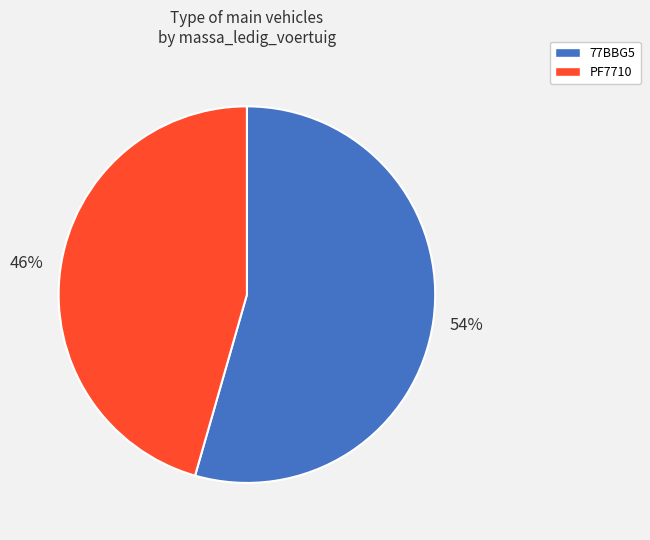

Count the number of slices in the pie.

2